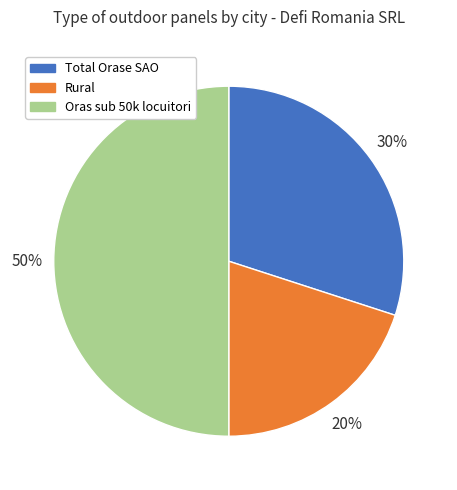

Approximately how many times larger is the value at Total Orase SAO compared to Oras sub 50k locuitori?

0.6